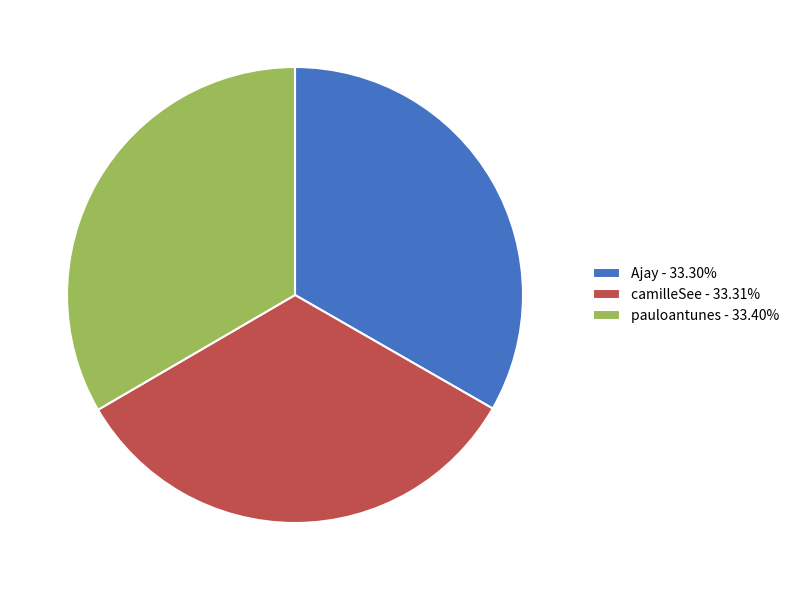

Approximately how many times larger is the value at camilleSee - 33.31% compared to Ajay - 33.30%?

1.0